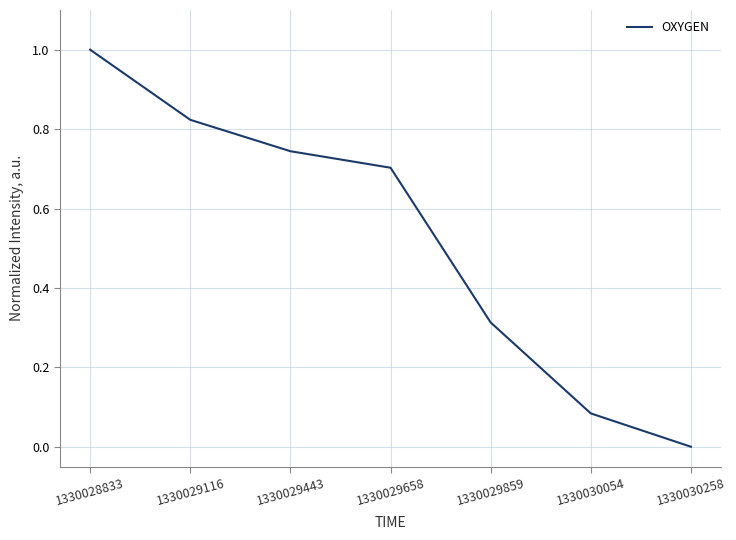

List the labels in order of value, largest first.

1330028833, 1330029116, 1330029443, 1330029658, 1330029859, 1330030054, 1330030258